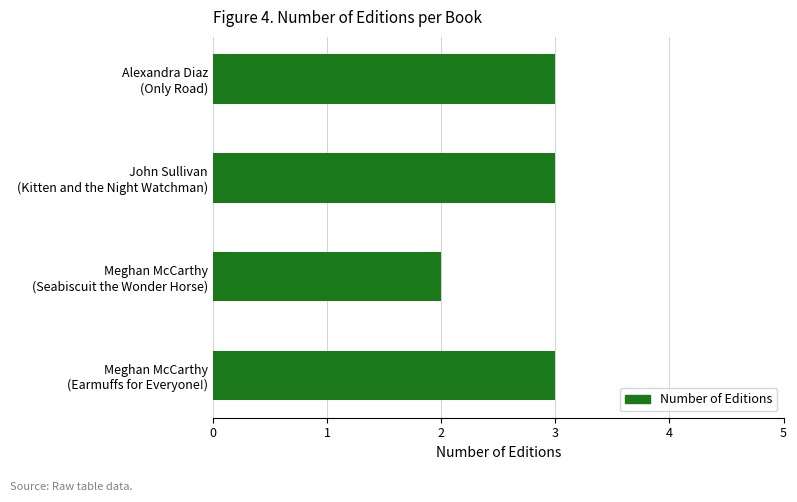

What is the greatest value displayed?

3